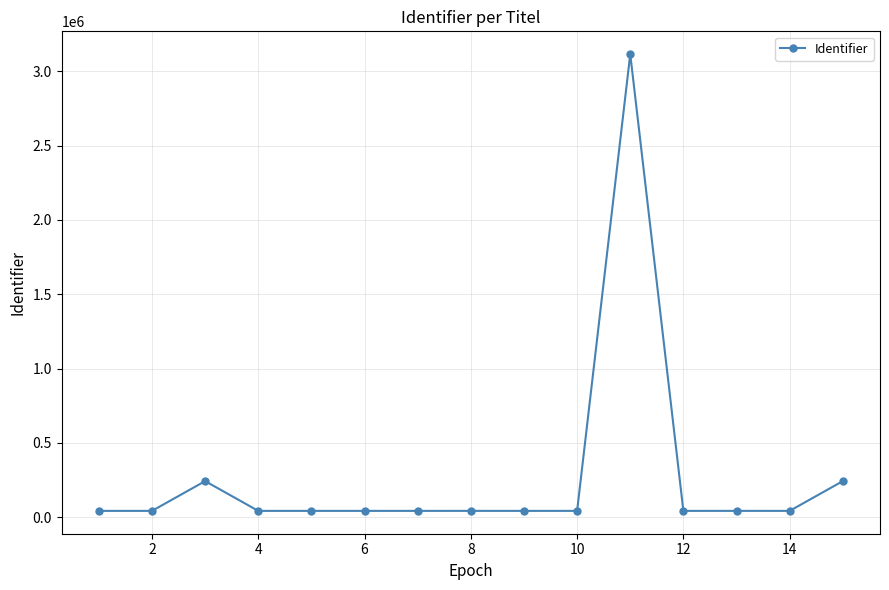

What is the smallest value displayed?

43026